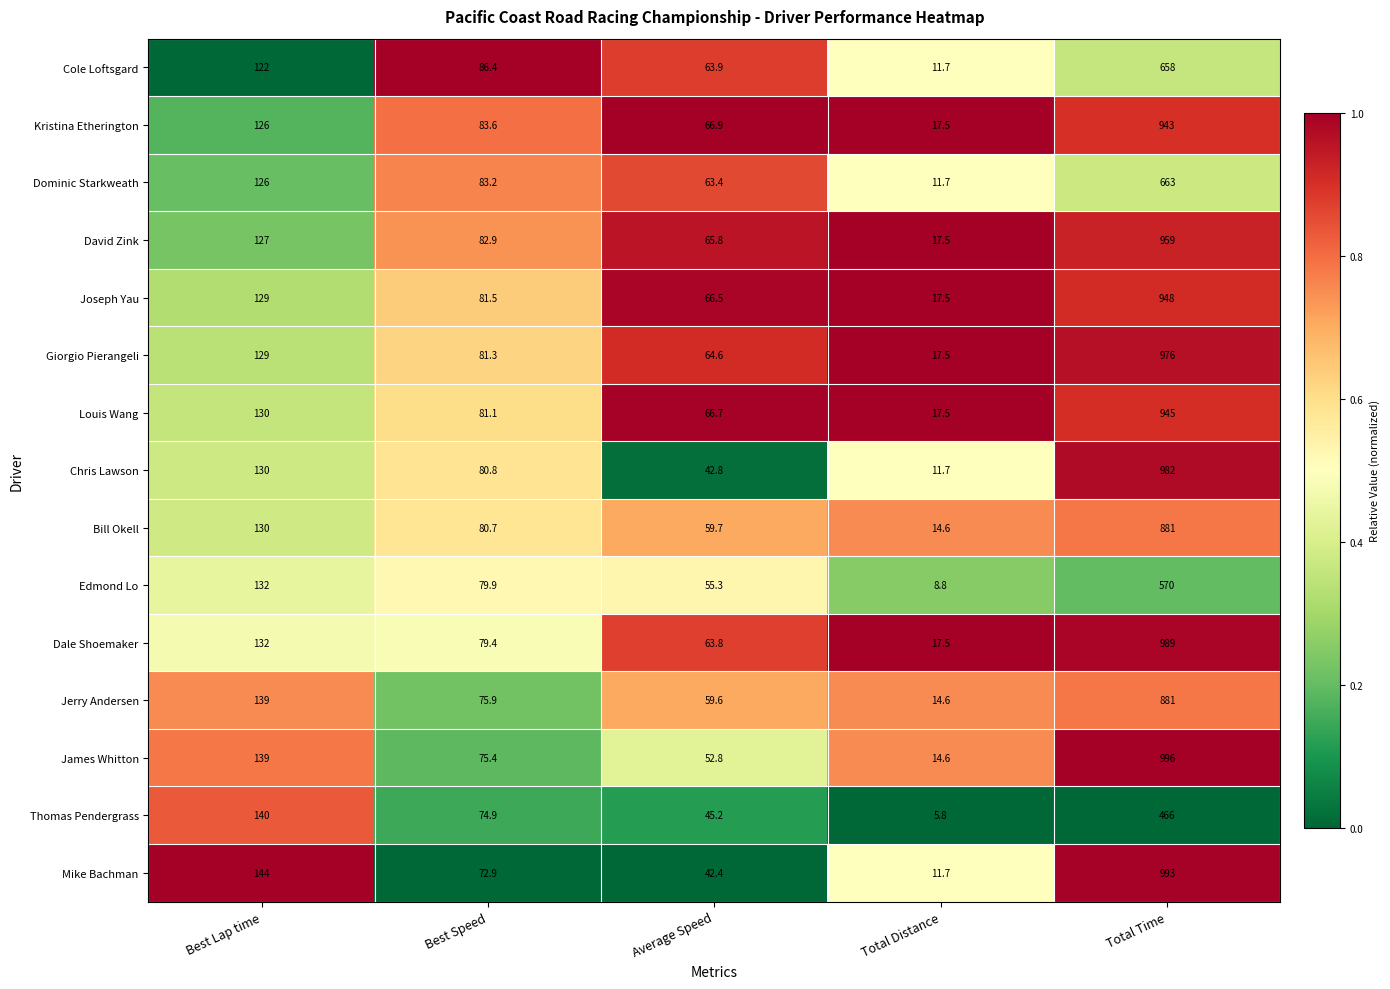

Which series has the widest spread of values?

James Whitton